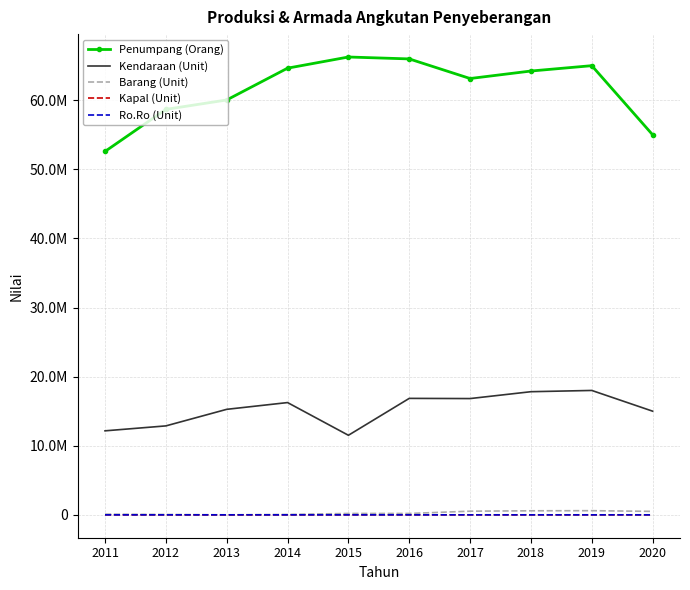

What are all the series names shown in the legend?

Penumpang (Orang), Kendaraan (Unit), Barang (Unit), Kapal (Unit), Ro.Ro (Unit)